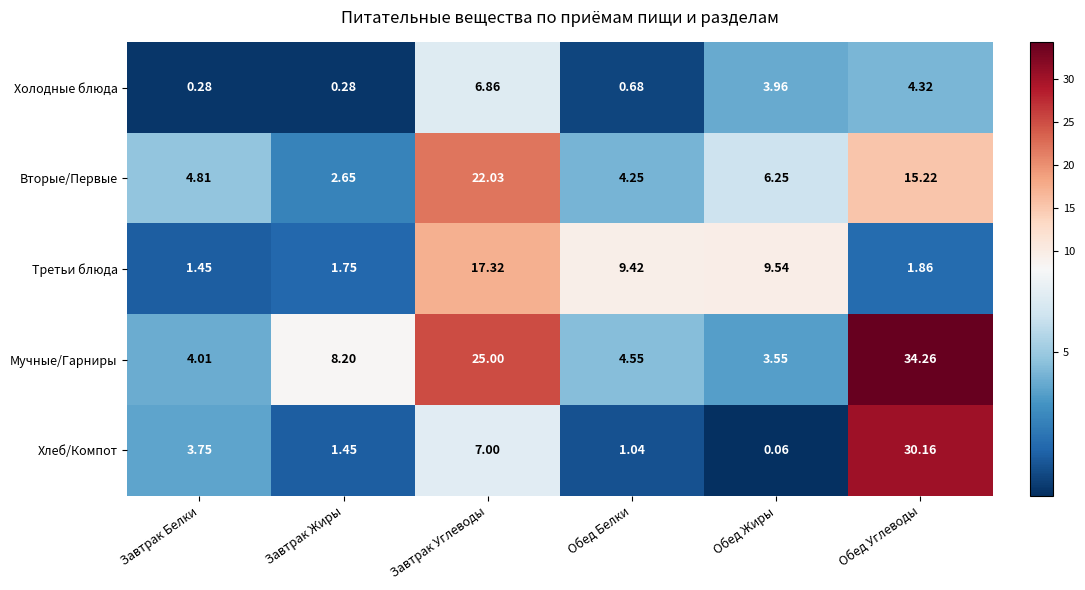

Which series has the largest total across all categories?

Мучные/Гарниры